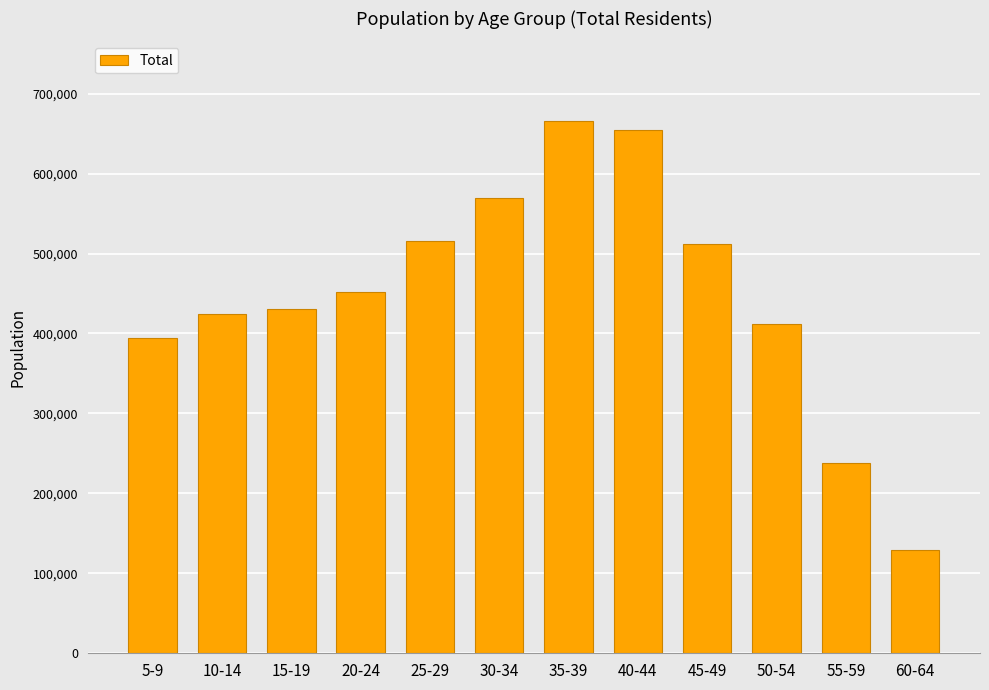

Count the number of data series in this chart.

1